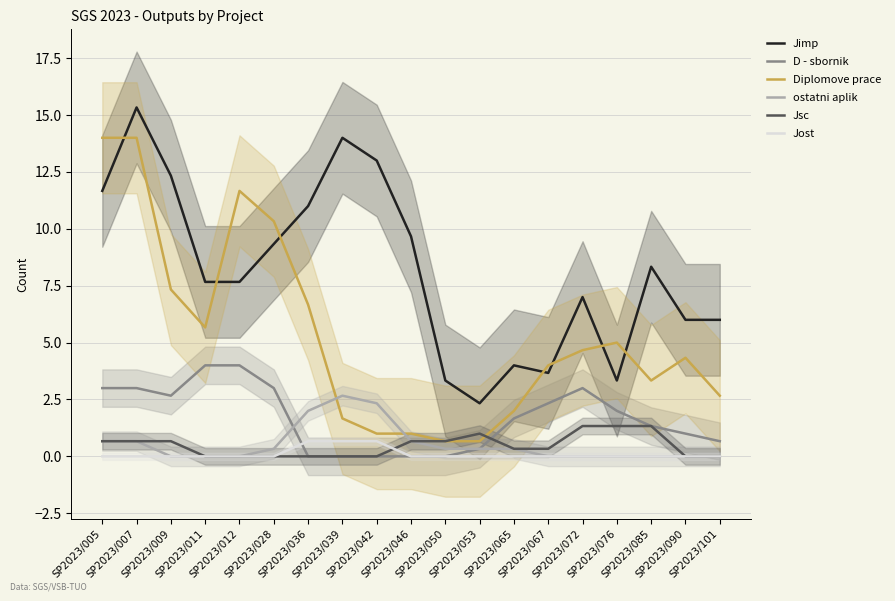

Which series has the largest total across all categories?

Jimp